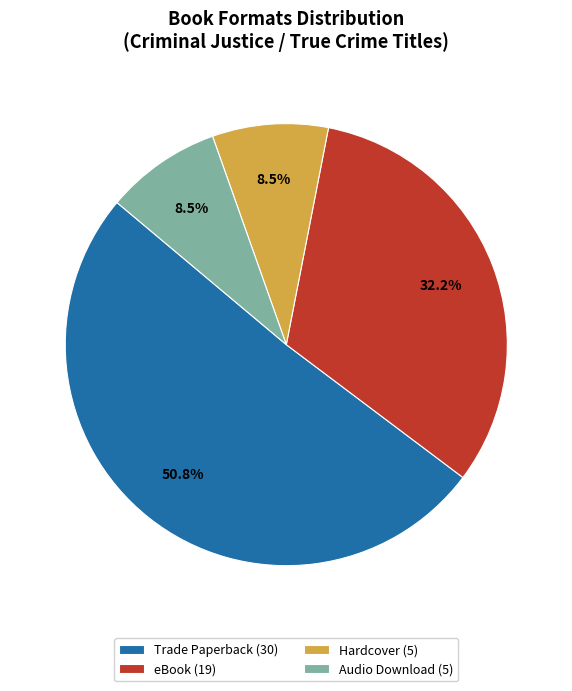

Count the number of slices in the pie.

4